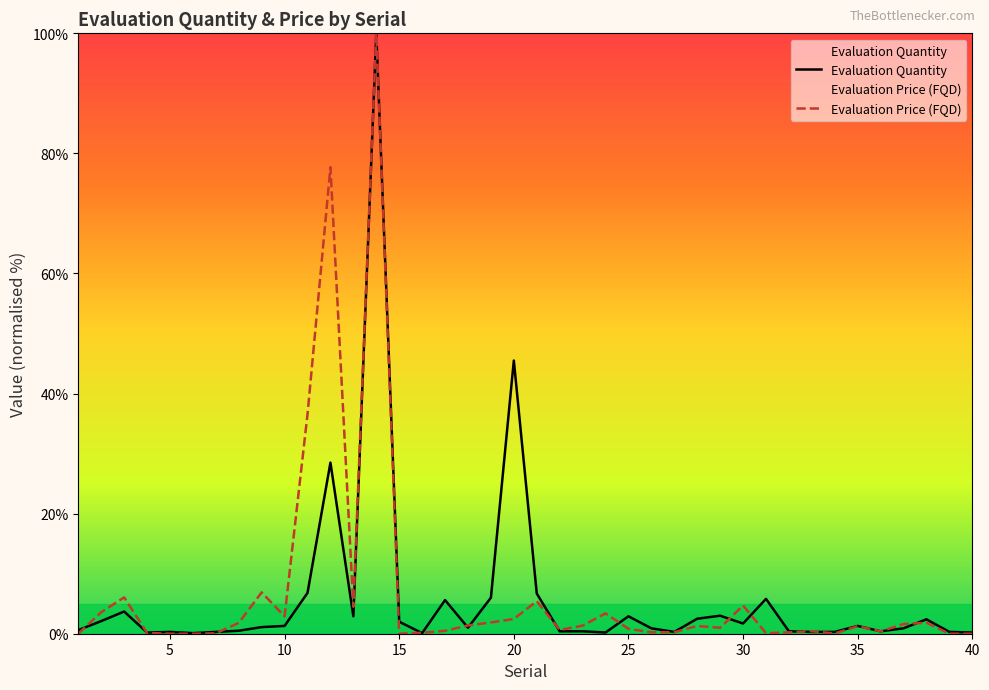

What is the highest value of the Evaluation Price (FQD) series?

100.0